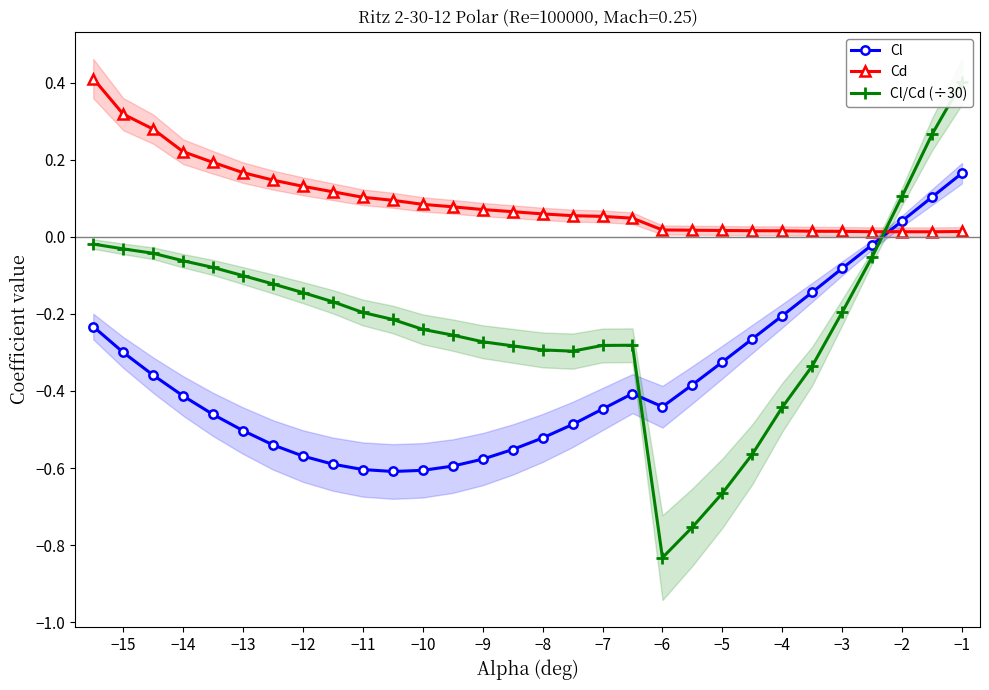

True or false: Cd has a value of 0.0 at −2.

True